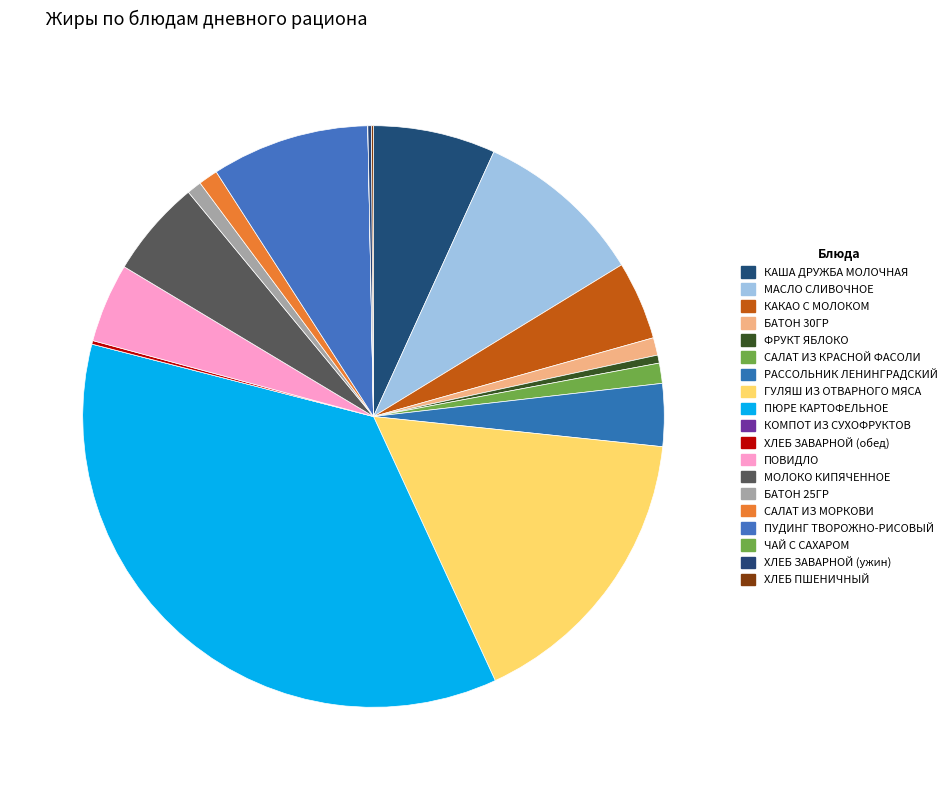

To the nearest percent, what percentage of the pie is РАССОЛЬНИК ЛЕНИНГРАДСКИЙ?

3%